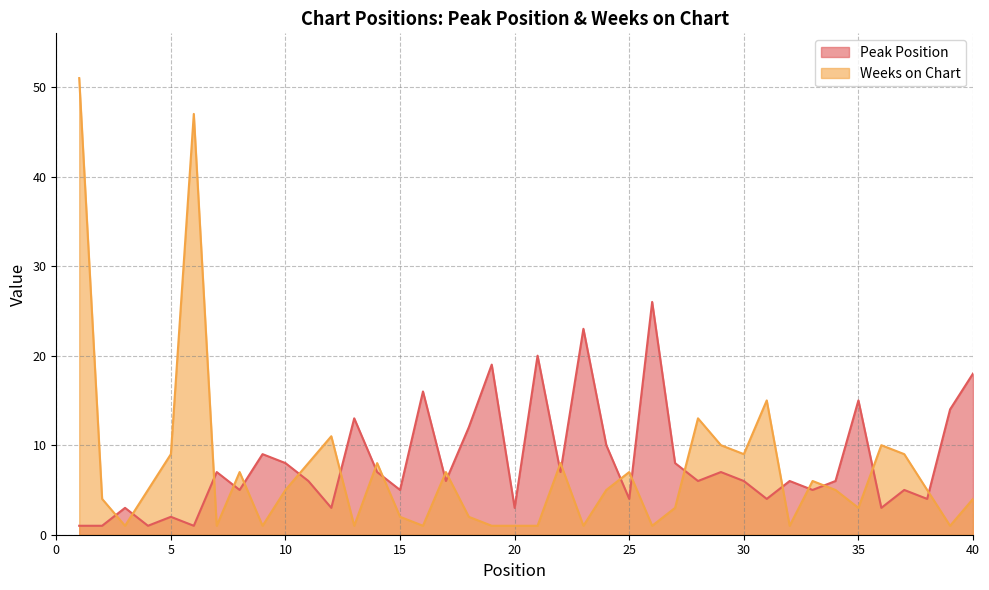

Which series changed the most between 2 and 24?

Peak Position